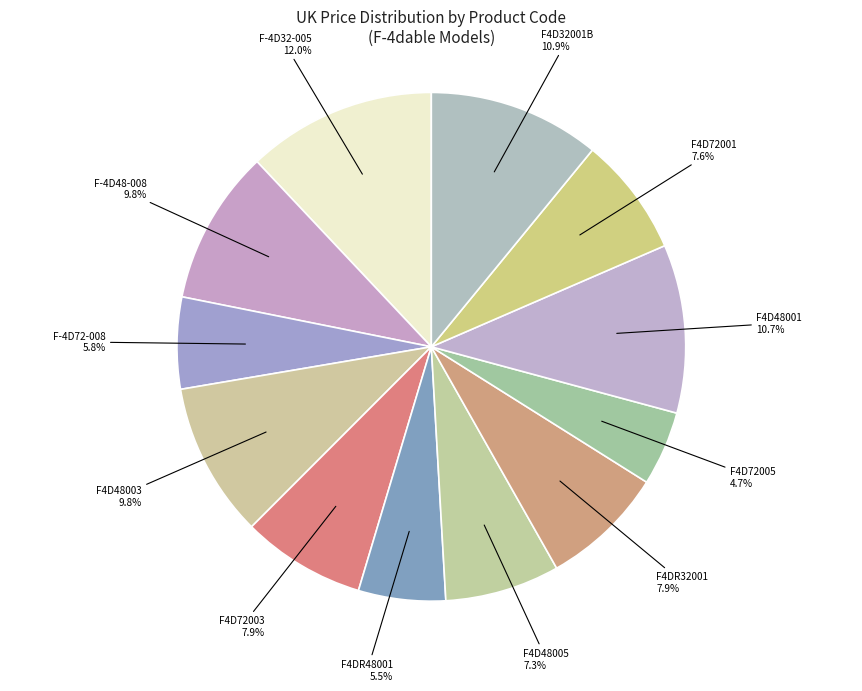

How many segments does this pie chart have?

12